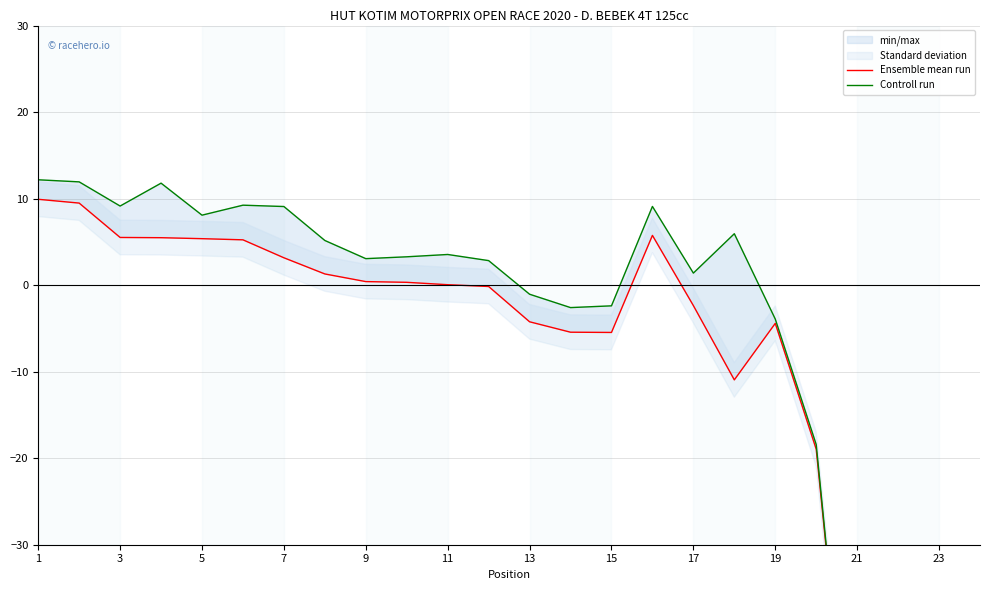

True or false: Ensemble mean run and Controll run cross at least once.

False